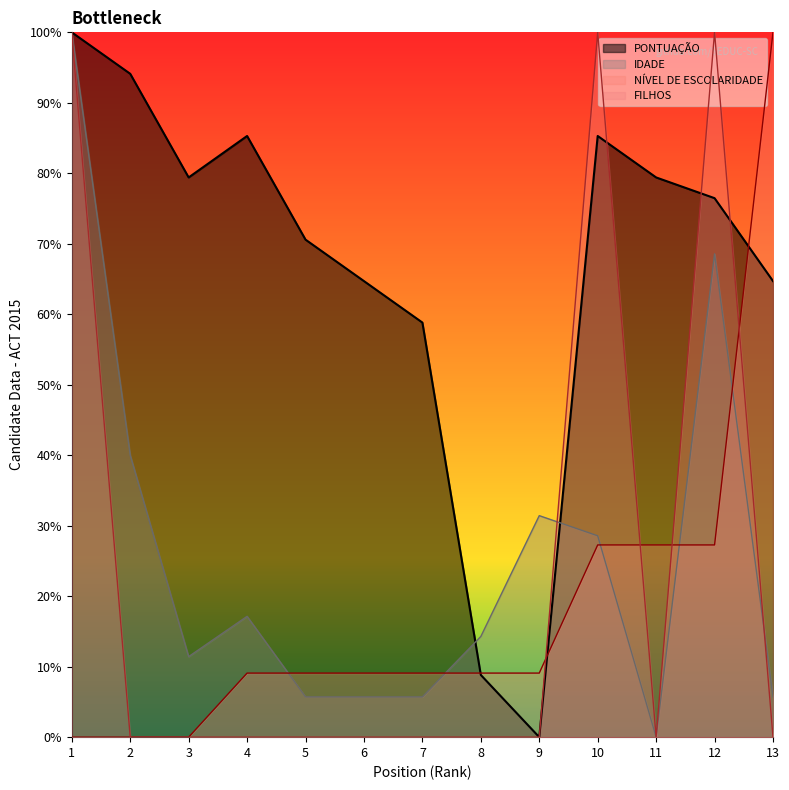

True or false: FILHOS has a value of 100.0 at 10.

True